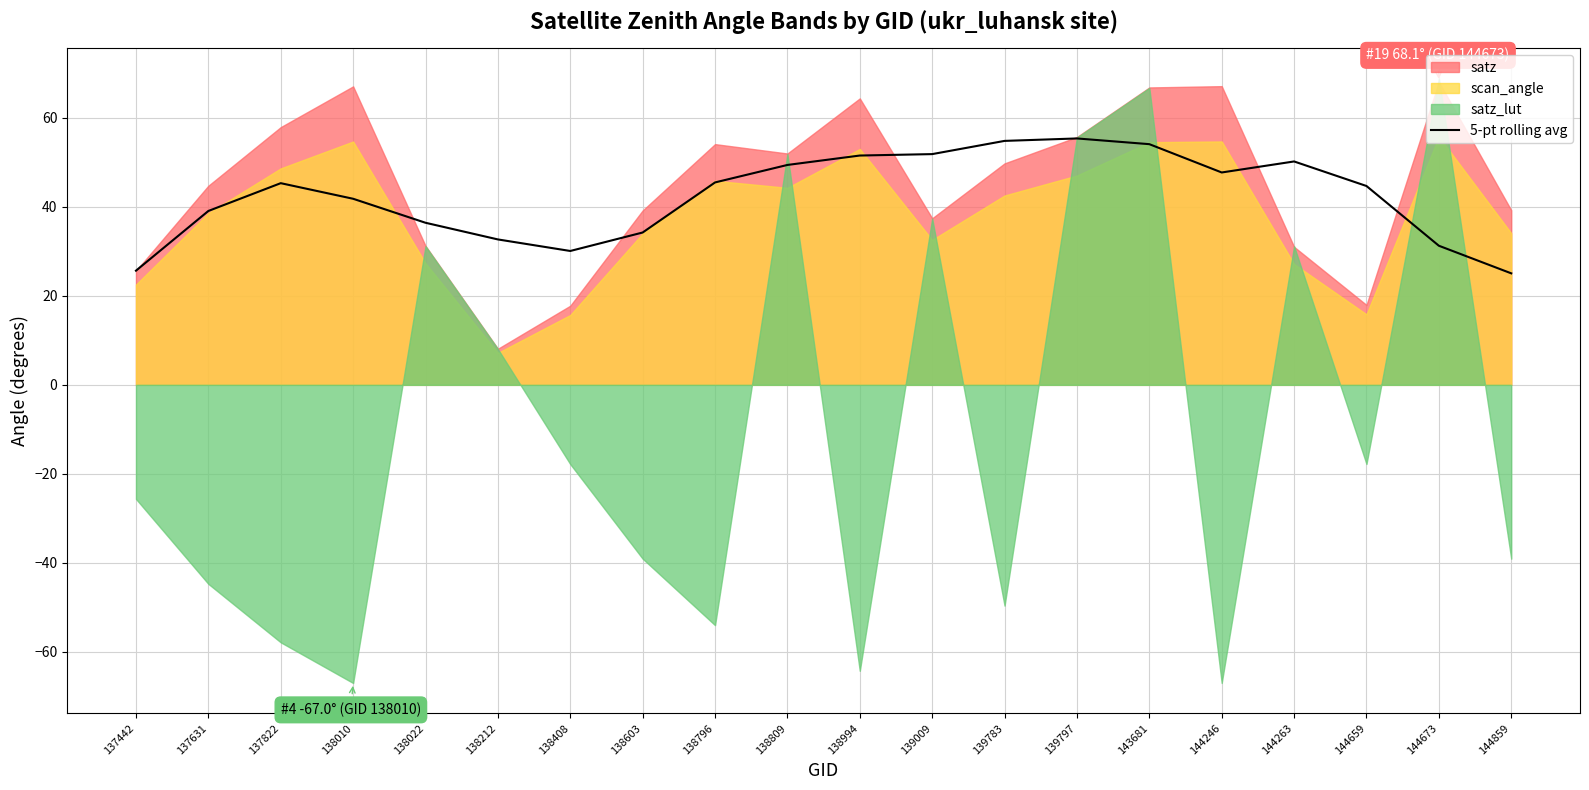

The value at 144246 is 79.0. True or false?

False